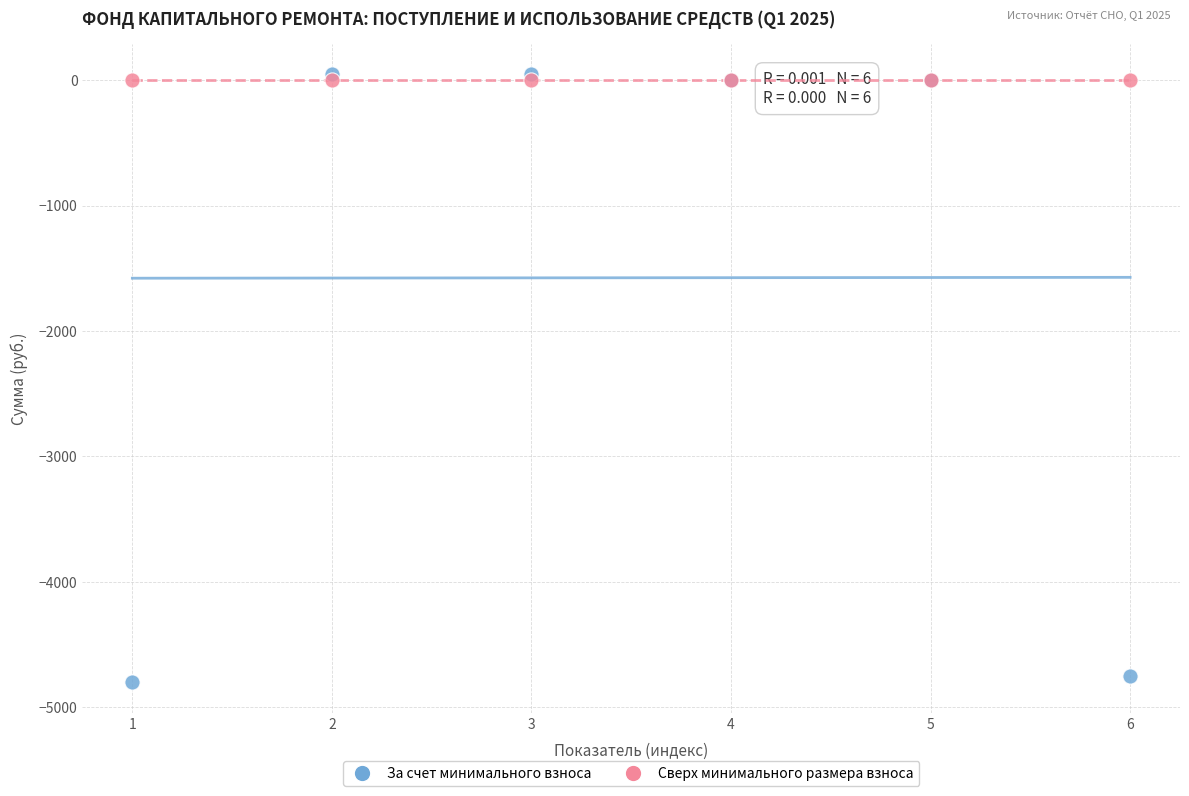

What are all the series names shown in the legend?

За счет минимального взноса, Сверх минимального размера взноса